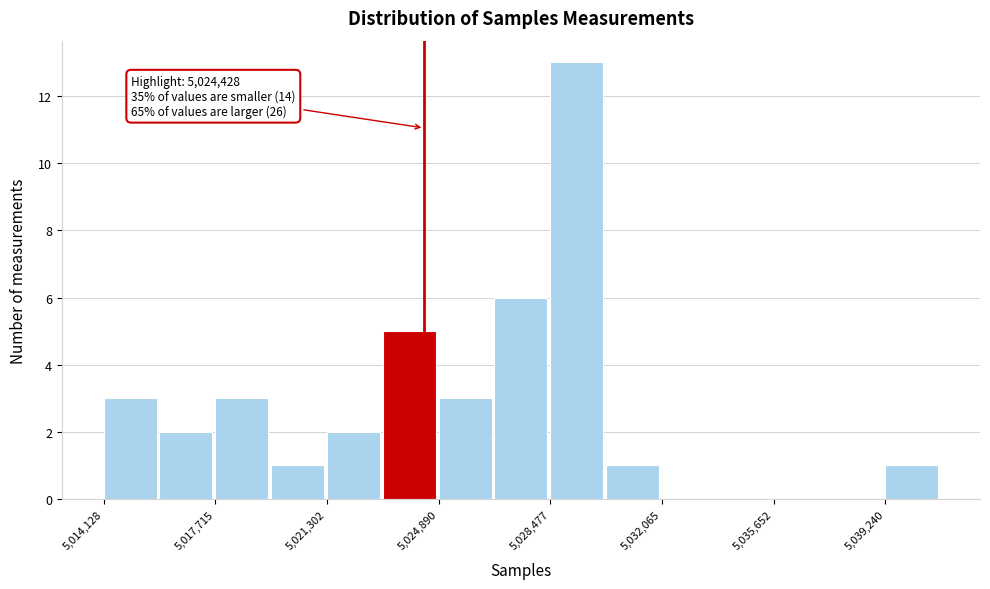

Read against the x-axis, roughly where is the centre of the tallest bar?

5029500